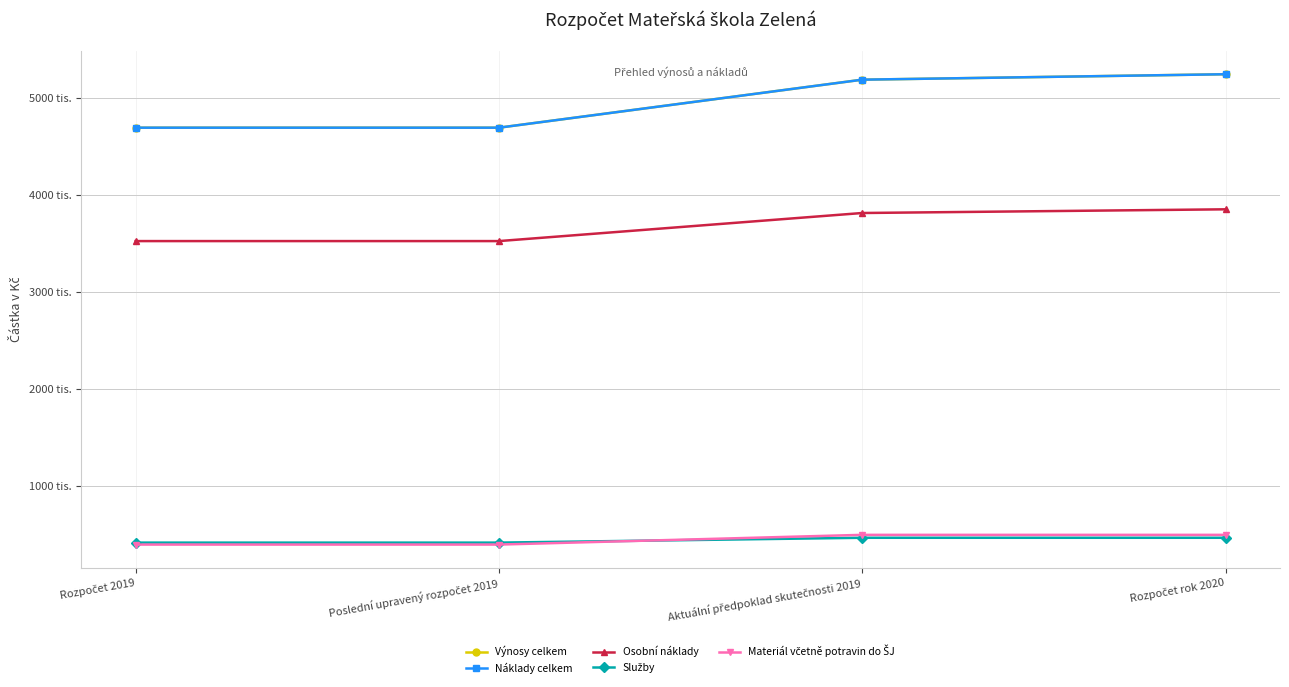

The value of Náklady celkem at Aktuální předpoklad skutečnosti 2019 is 7128117. True or false?

False